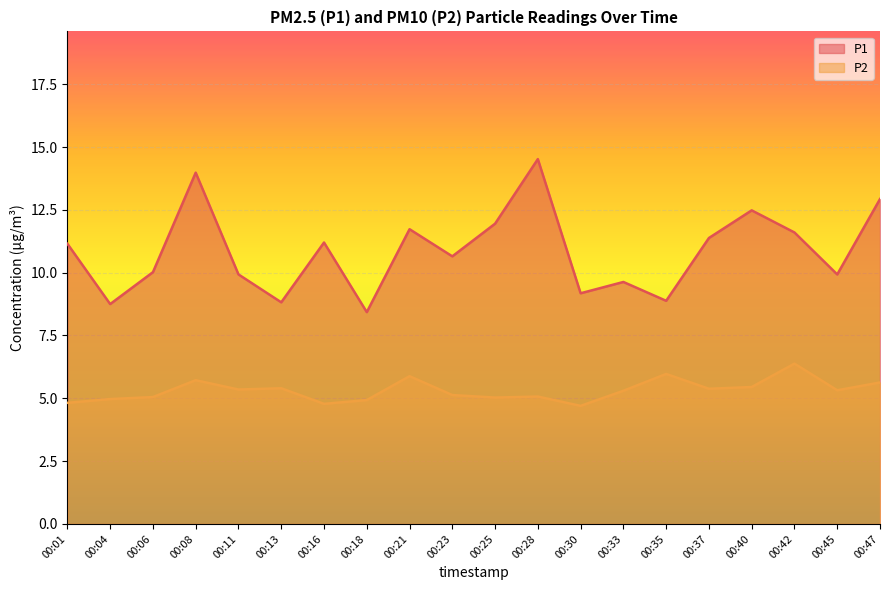

The P1 series shows 14.8 at 00:06. True or false?

False